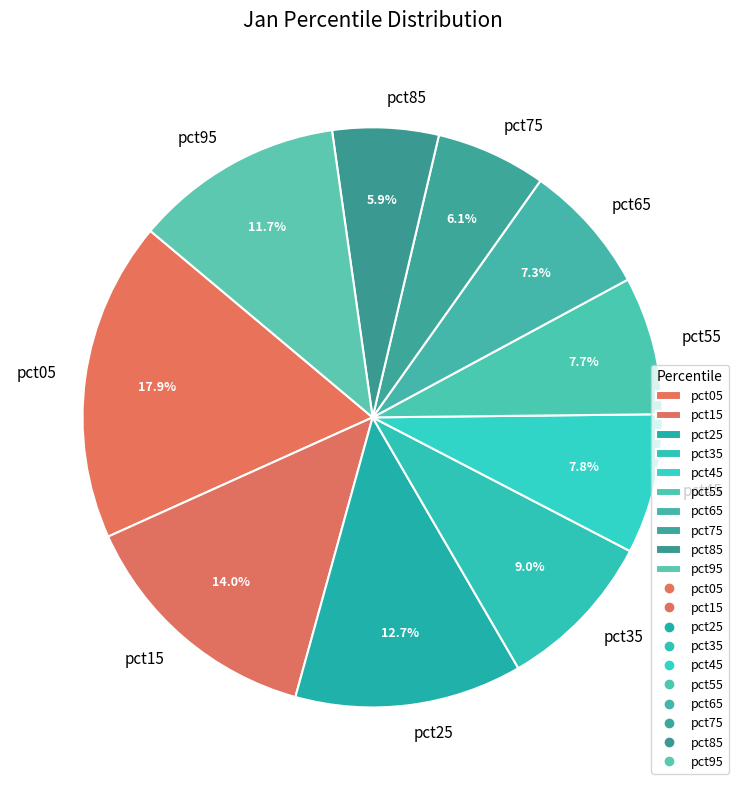

To the nearest percent, what portion does pct45 represent?

8%